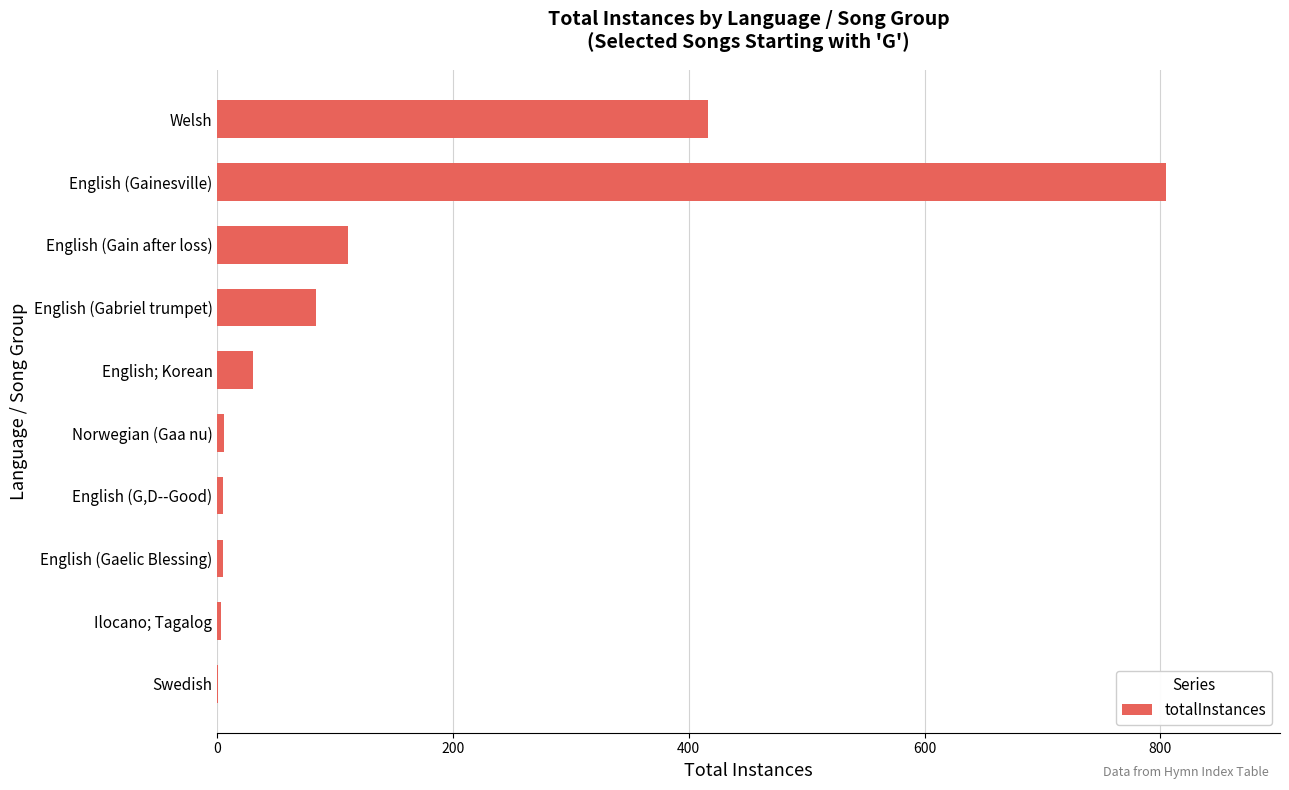

What is the sum of all values?

1466